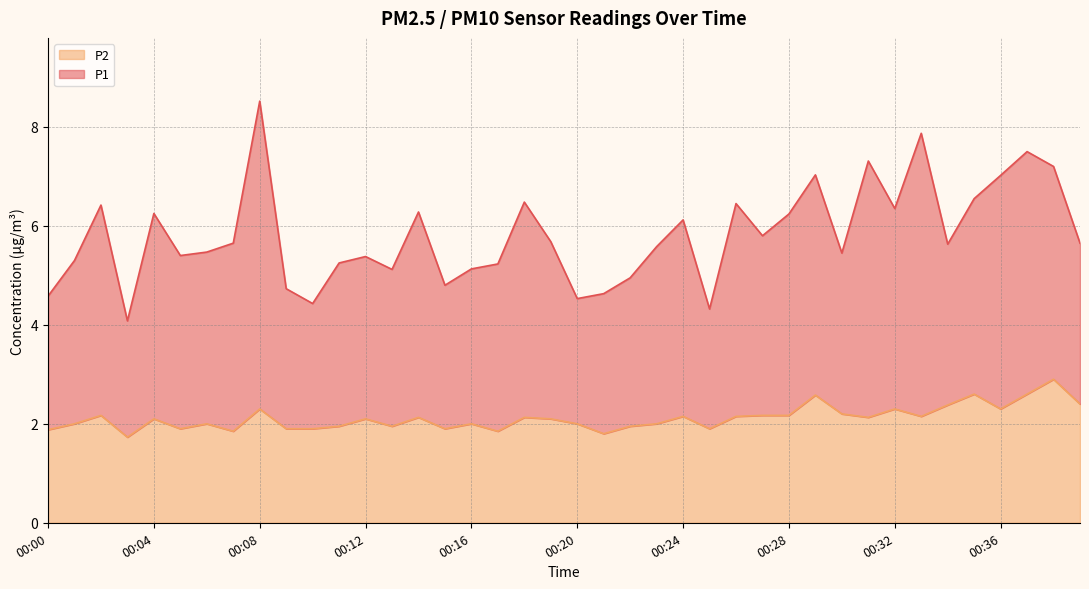

What is the value of the 10th point from the left?

1.9